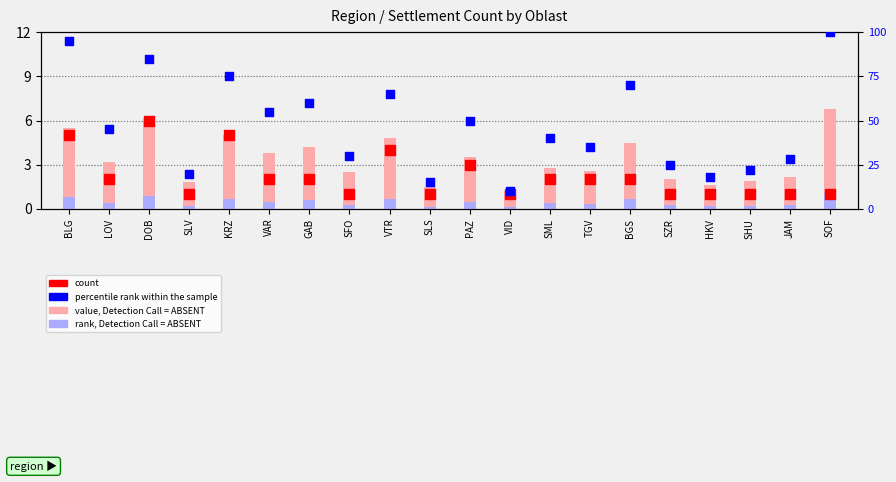

What are all the series names shown in the legend?

value, Detection Call = ABSENT, rank, Detection Call = ABSENT, count, percentile rank within the sample